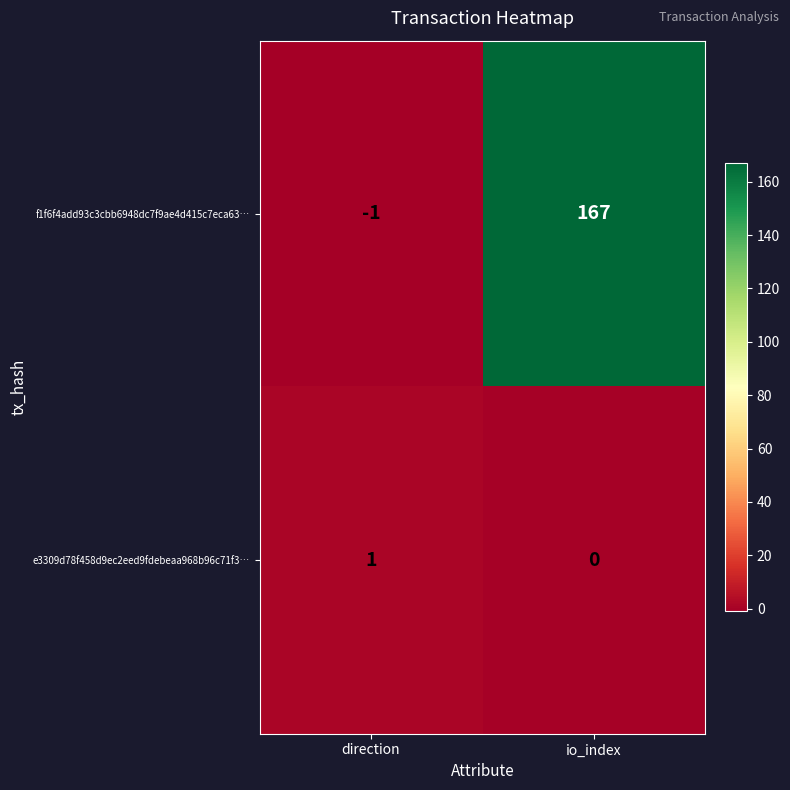

Rank the series by their maximum value, from lowest to highest.

e3309d78f458d9ec2eed9fdebeaa968b96c71f3…, f1f6f4add93c3cbb6948dc7f9ae4d415c7eca63…